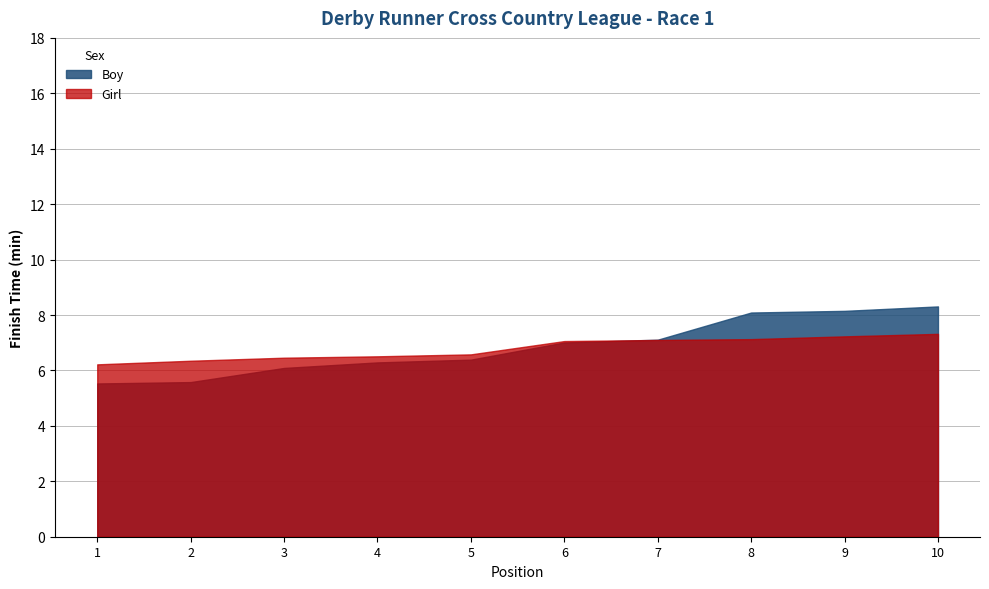

True or false: Girl has a value of 9.4 at 4.

False